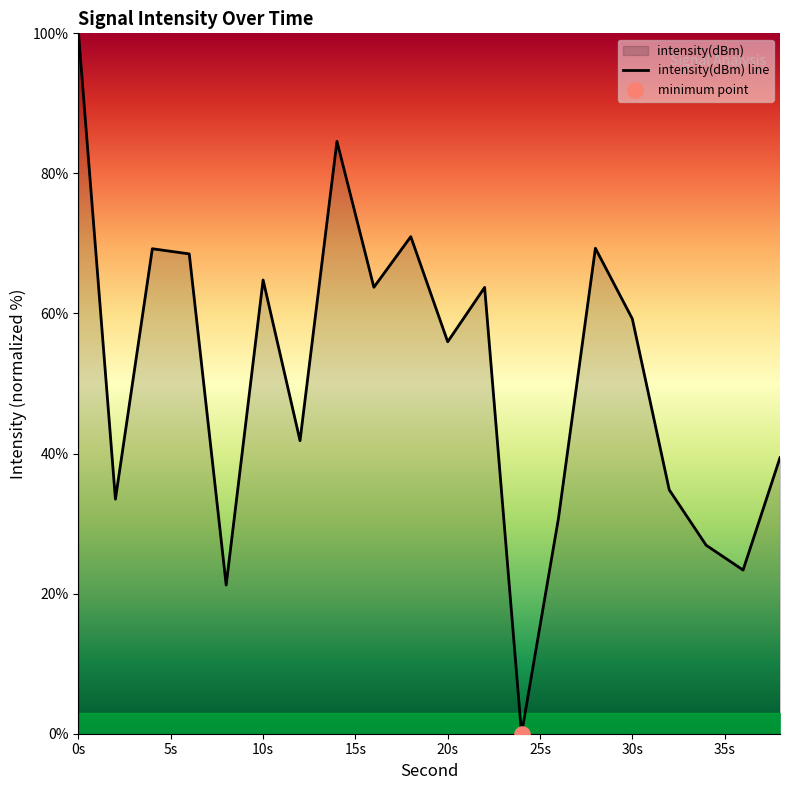

What is the change in value from 0s to 30s?

-40.8